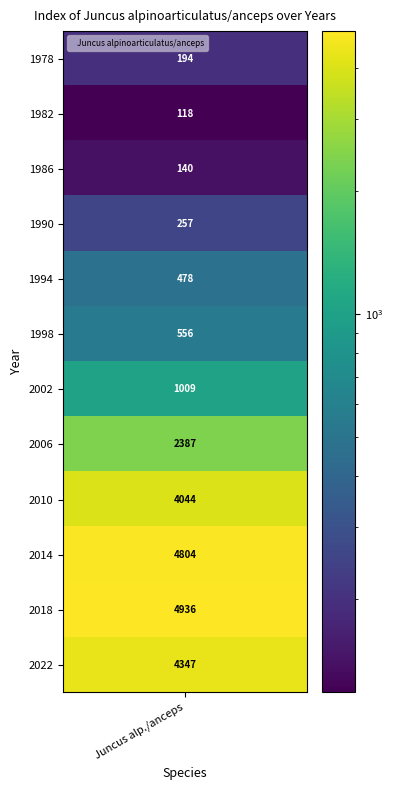

Where does the data first go above 1009?

2006